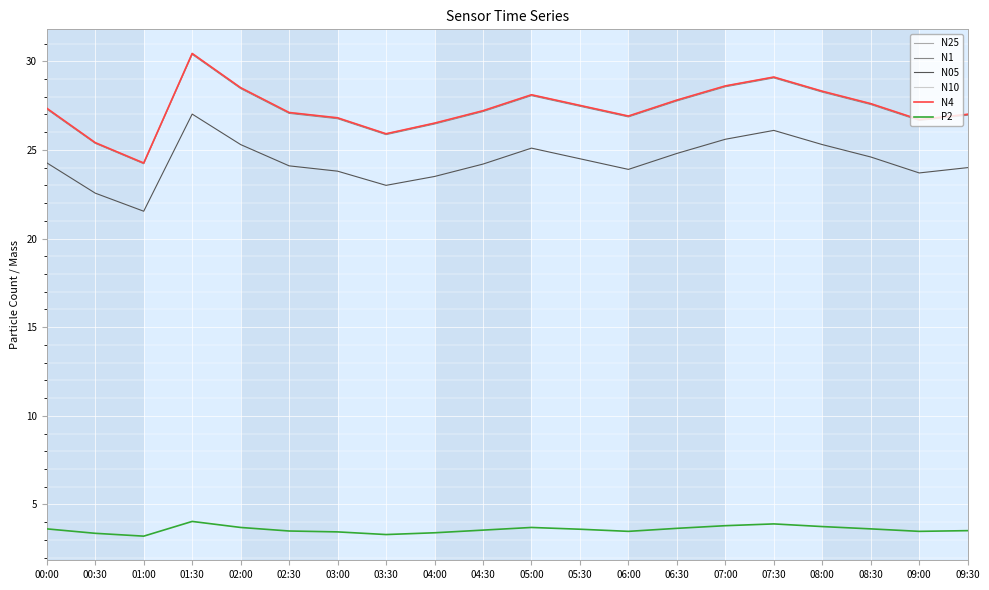

At which label does N1 first exceed 27?

00:00